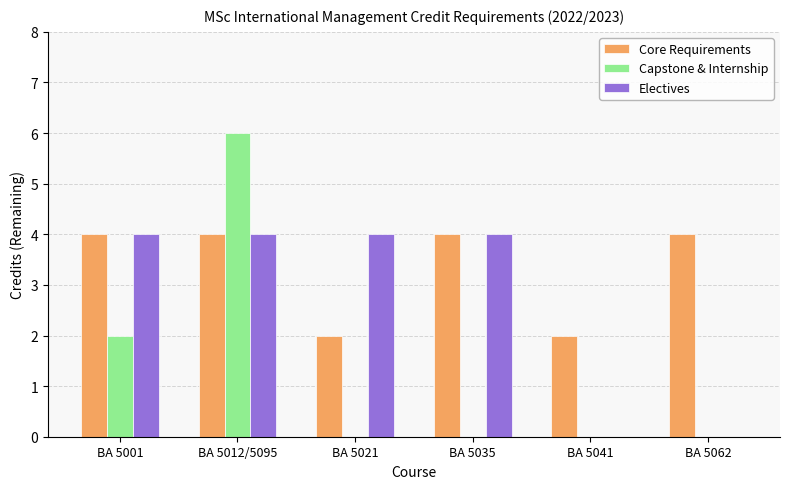

The Capstone & Internship series shows -3 at BA 5035. True or false?

False